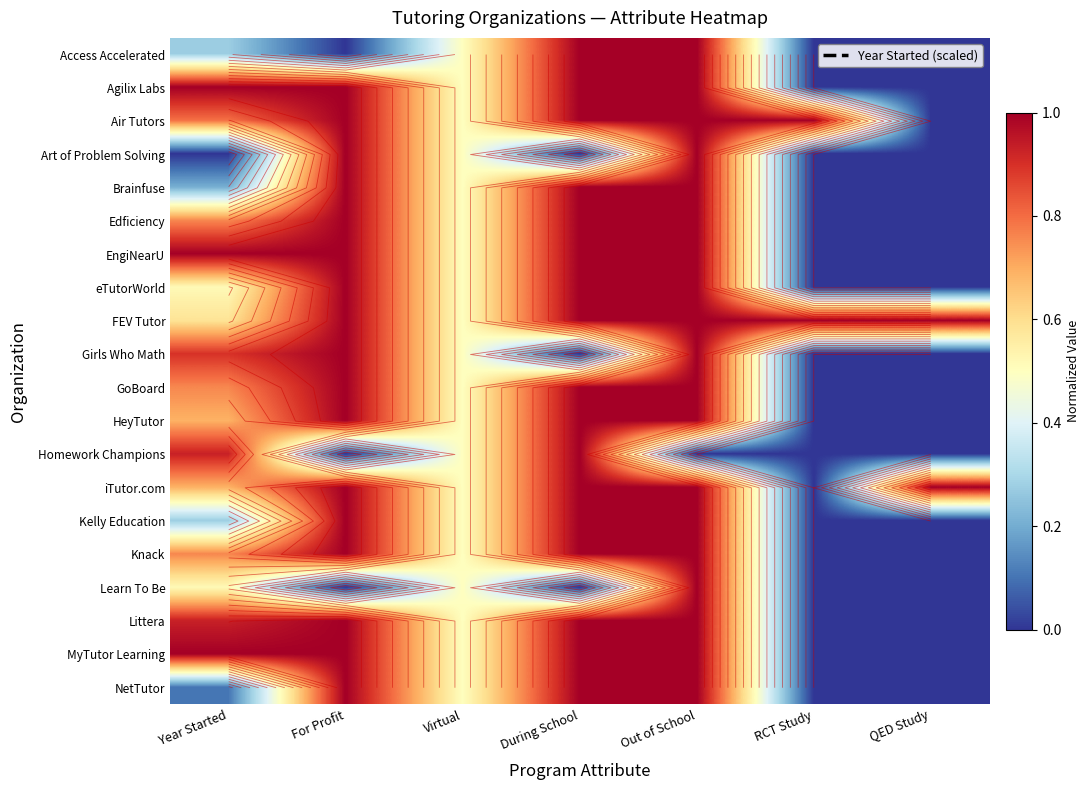

Rank the categories by HeyTutor value from lowest to highest.

RCT Study, QED Study, Virtual, Year Started, For Profit, During School, Out of School